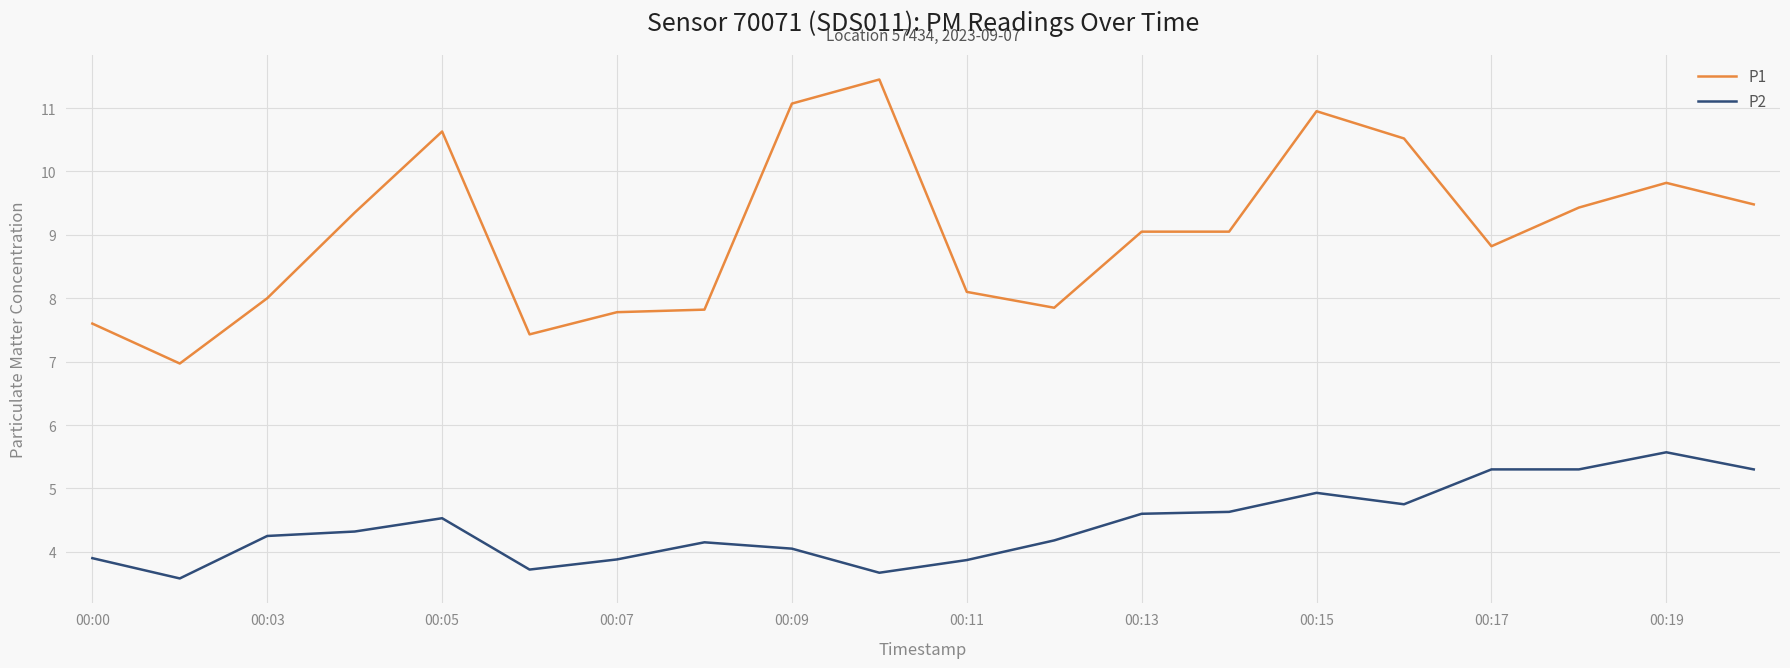

How many lines are shown in the chart?

2